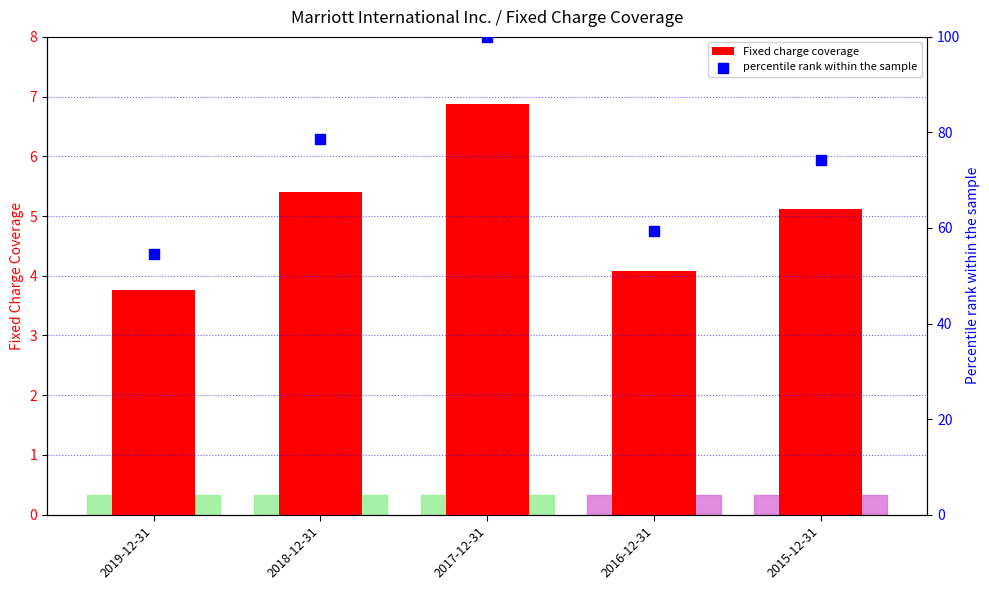

Which series has the largest total across all categories?

percentile rank within the sample